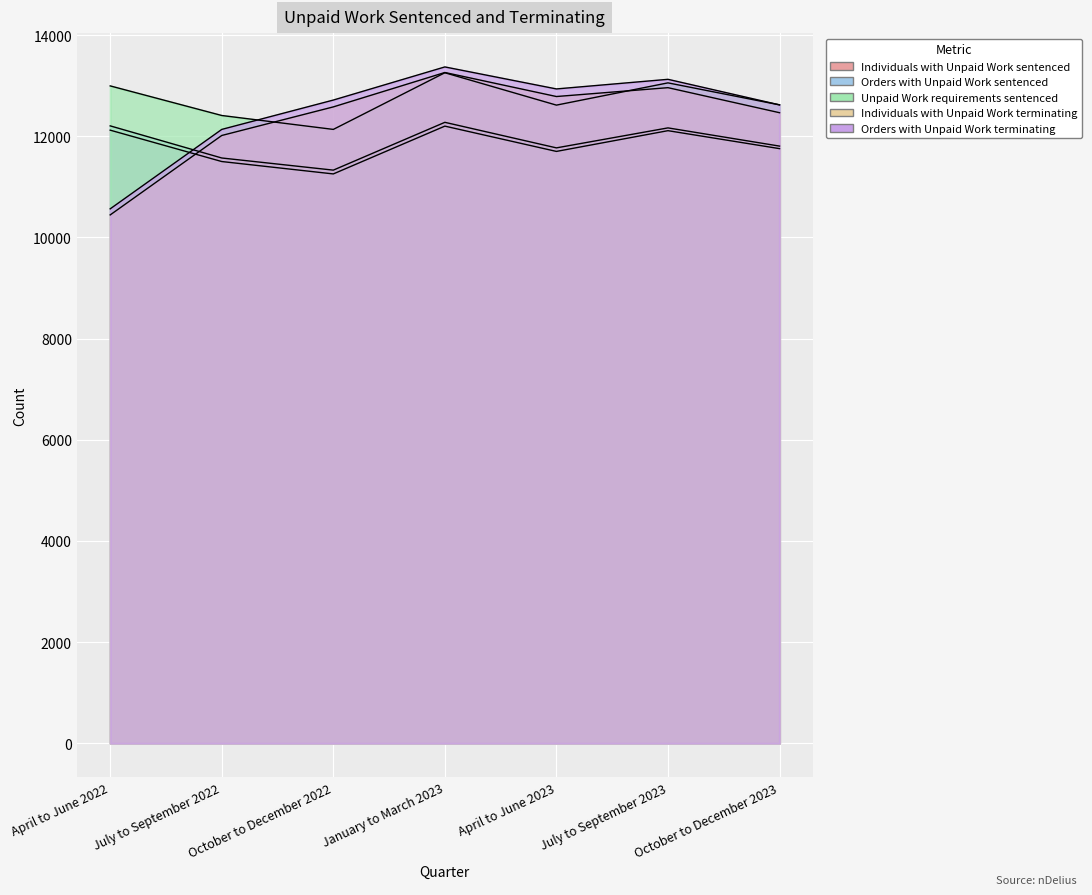

Where does the Individuals with Unpaid Work terminating series first go above 12580?

January to March 2023